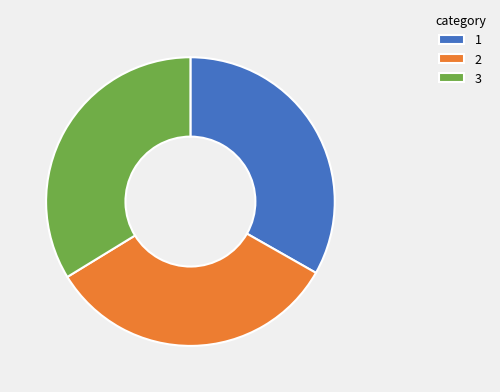

Does any single category account for the majority?

No